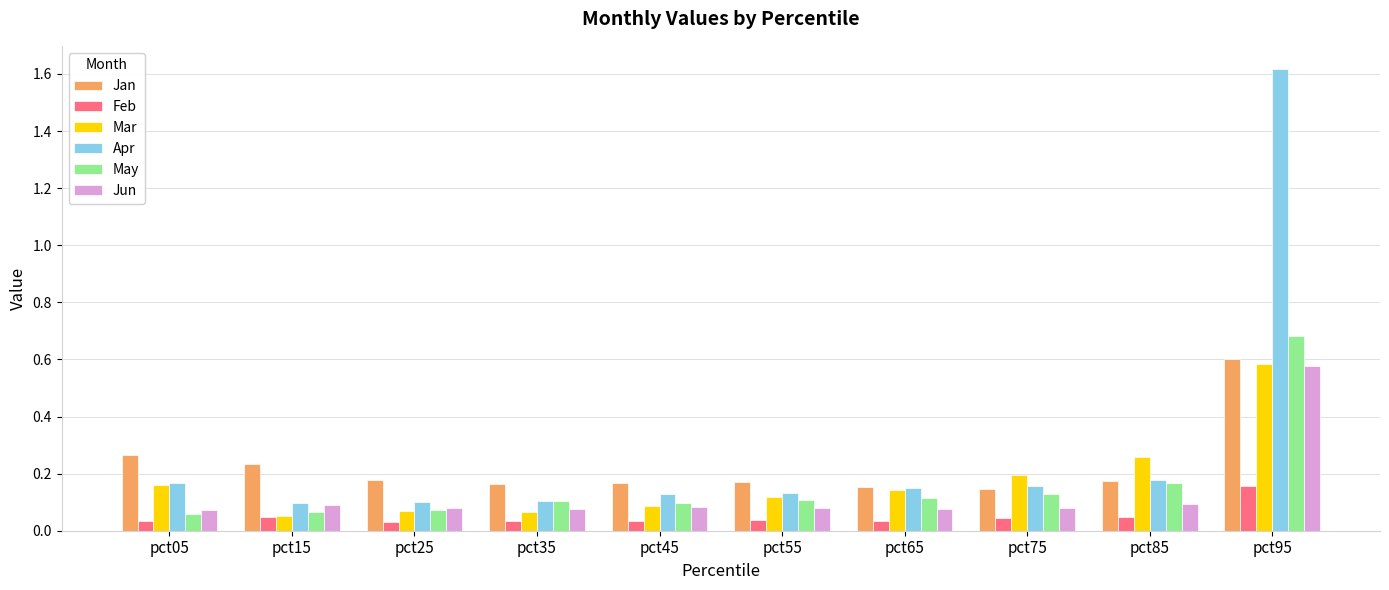

Which category has the highest value in the Jun series?

pct95